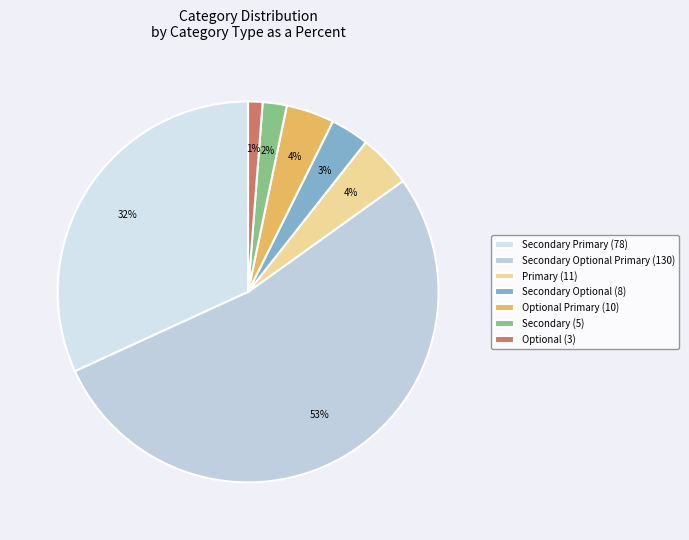

Count the number of slices in the pie.

7